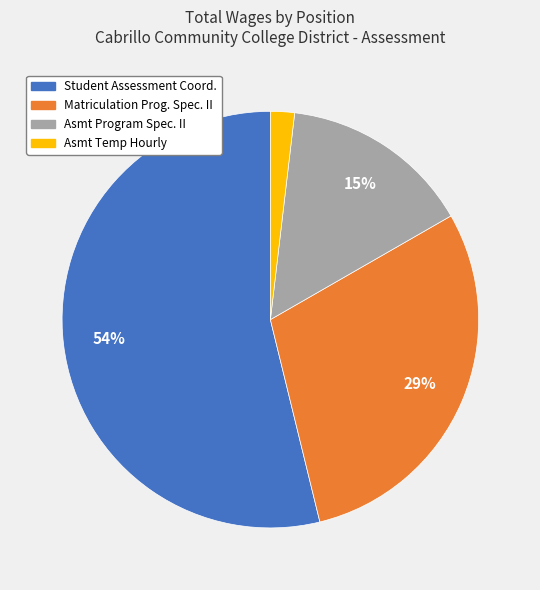

To the nearest percent, what is the difference between the largest and smallest slice percentages?

52%